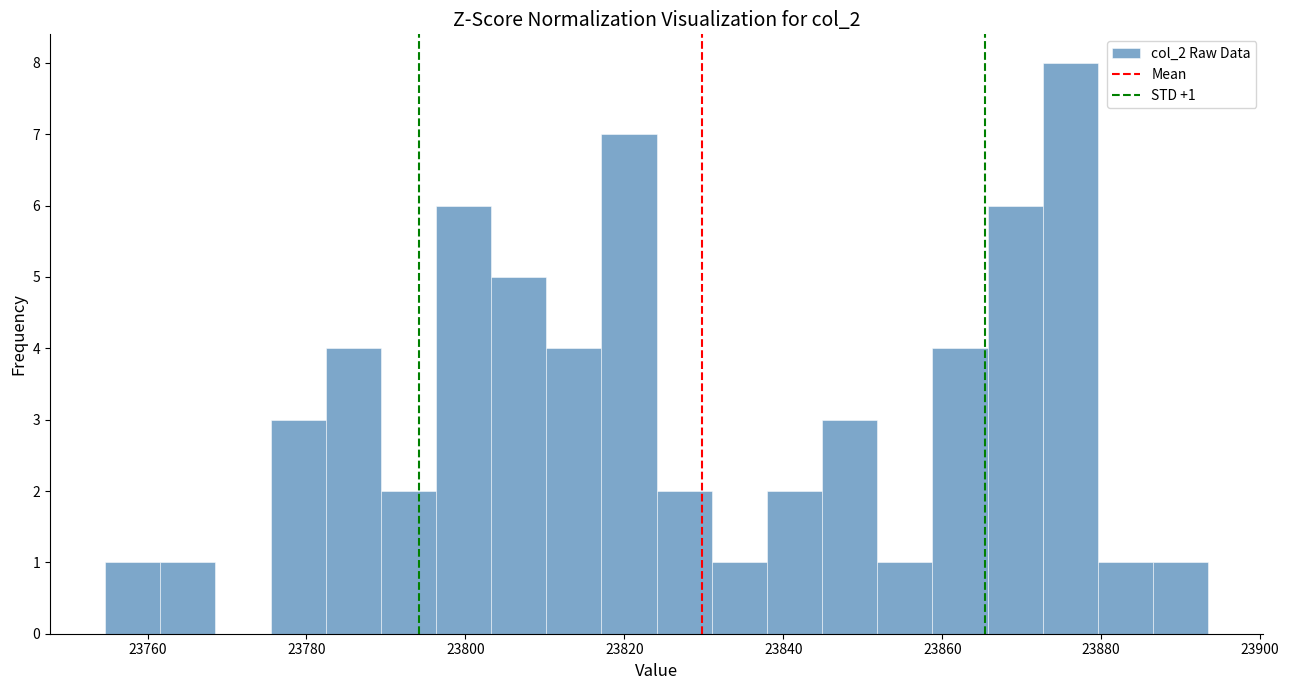

Read against the x-axis, roughly where is the centre of the tallest bar?

23876